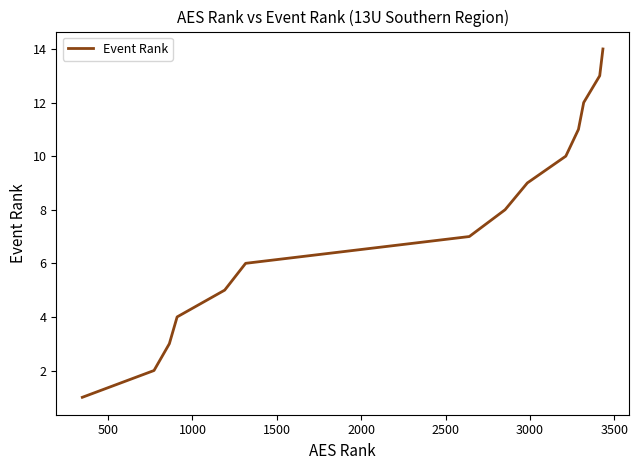

What is the difference between the maximum and minimum values?

13